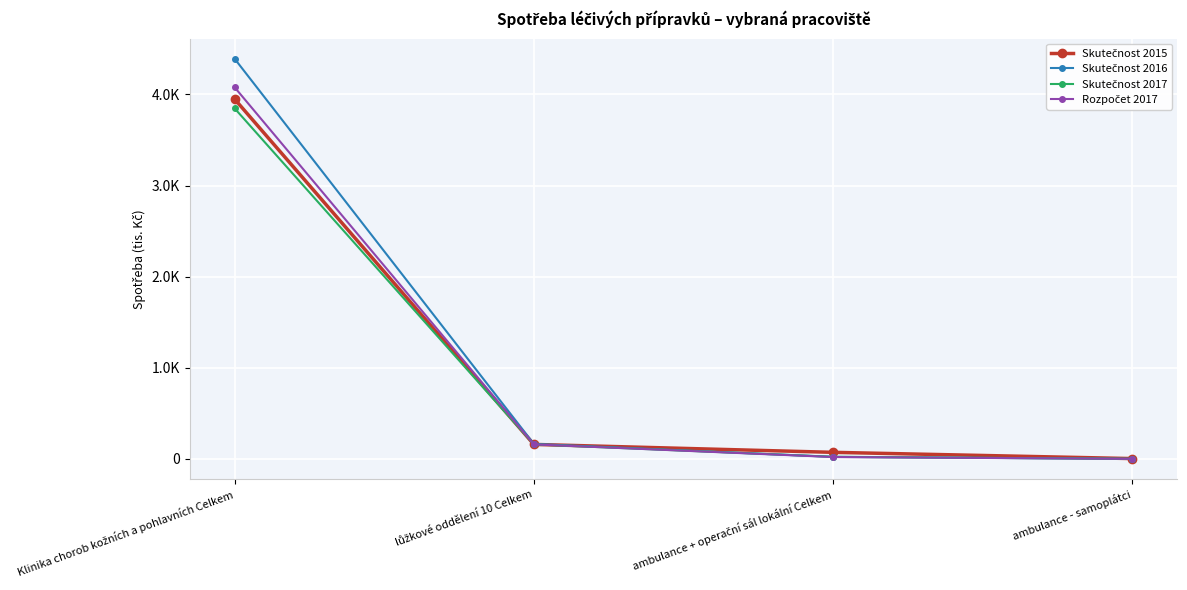

Which series has the widest spread of values?

Skutečnost 2016